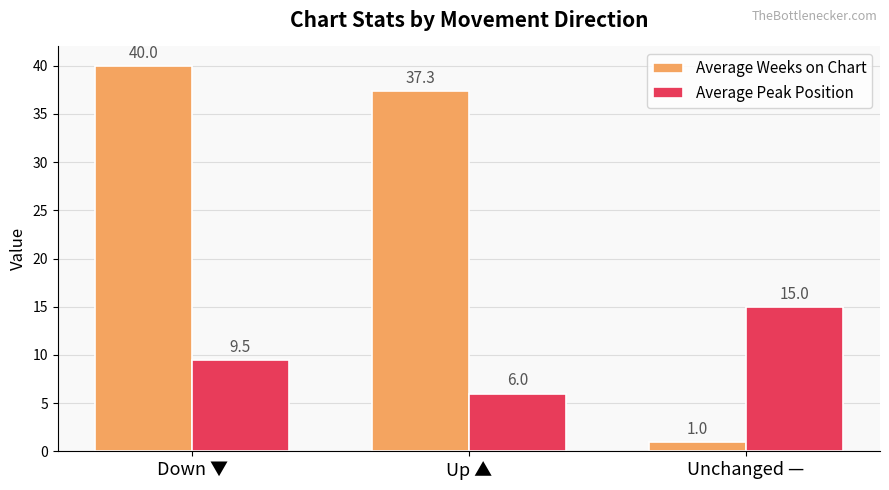

Which series changed the most between Down ▼ and Up ▲?

Average Peak Position